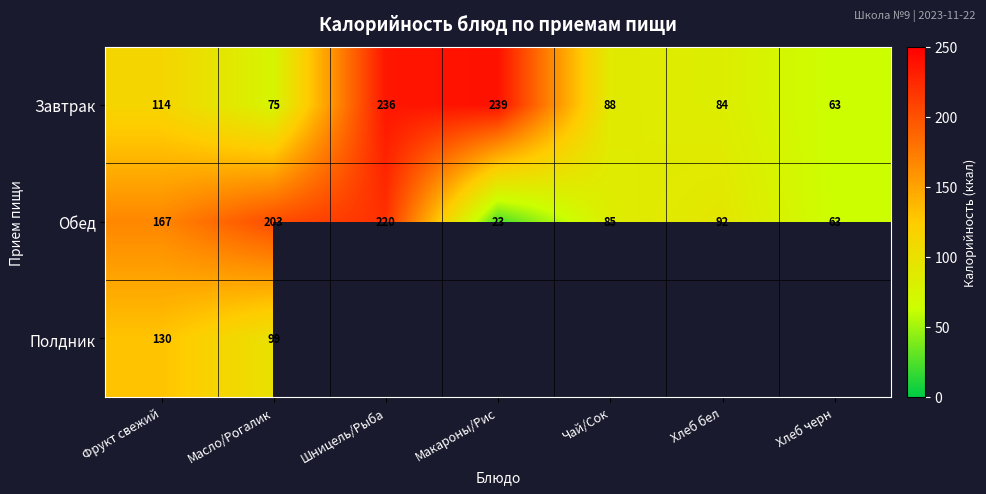

Rank the series at Фрукт свежий from lowest to highest value.

Завтрак, Полдник, Обед